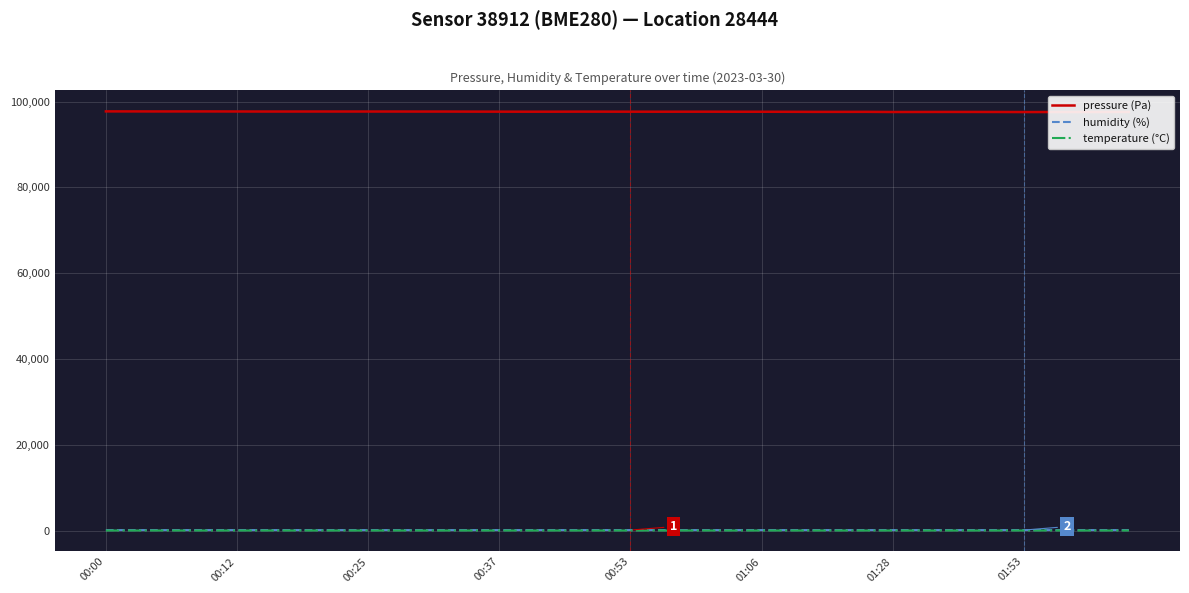

True or false: humidity (%) and pressure (Pa) cross at least once.

False